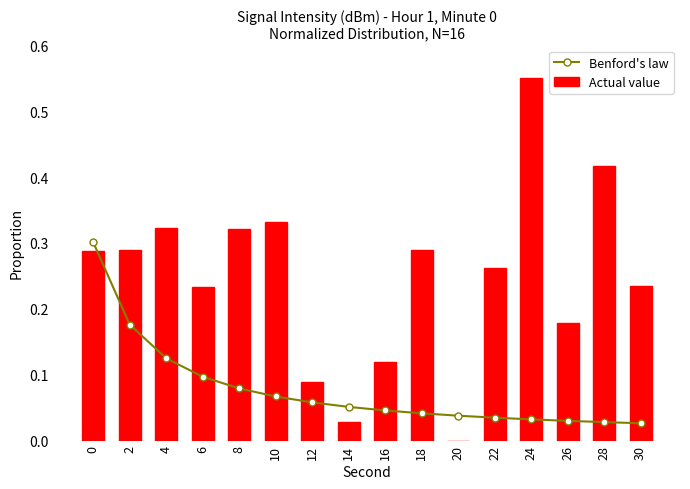

The Actual value series shows -0.2 at 20. True or false?

False